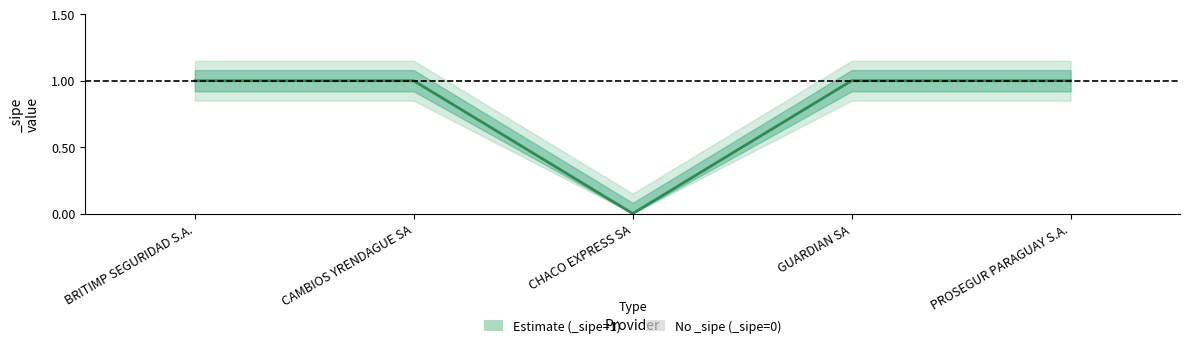

List the series in order of their overall mean, highest first.

_sipe_upper2, _sipe_upper1, _sipe_center, _sipe_lower1, _sipe_lower2